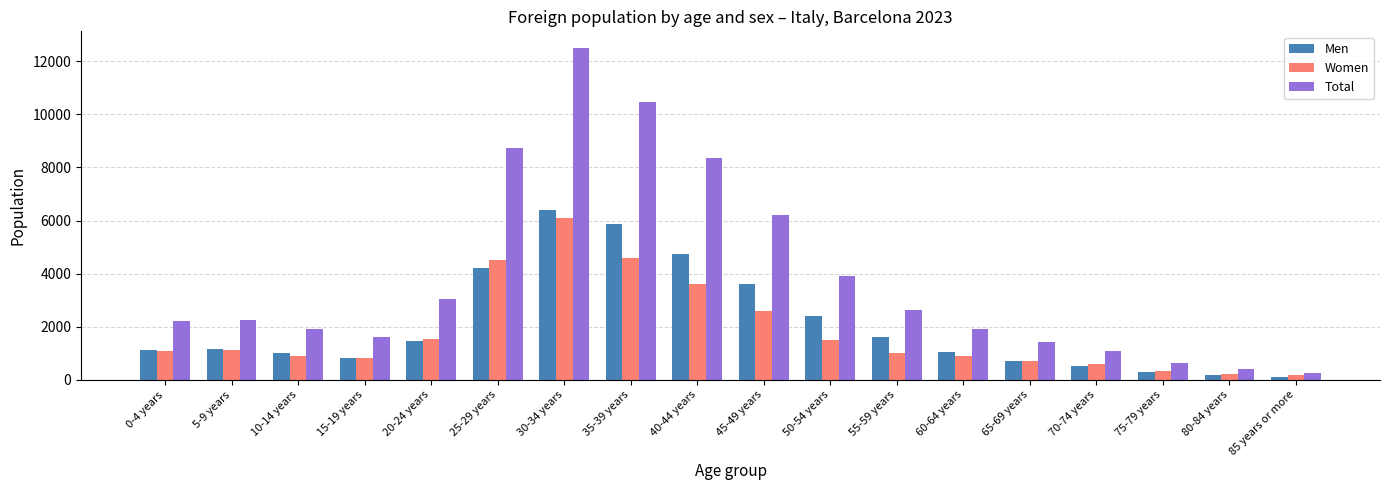

True or false: Women has a value of 1691 at 5-9 years.

False